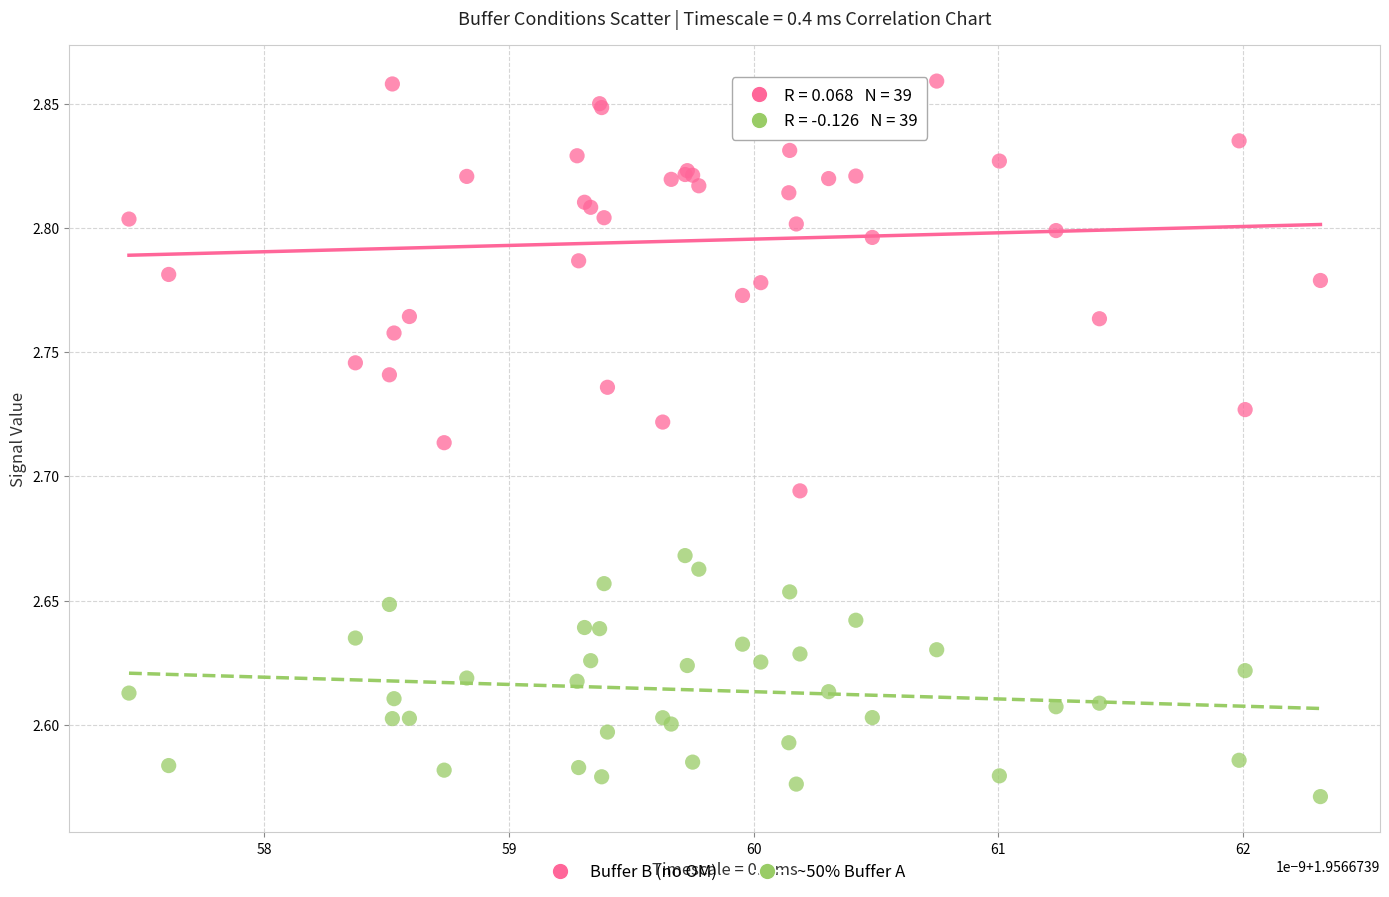

Which series reaches the minimum Y coordinate?

~50% Buffer A